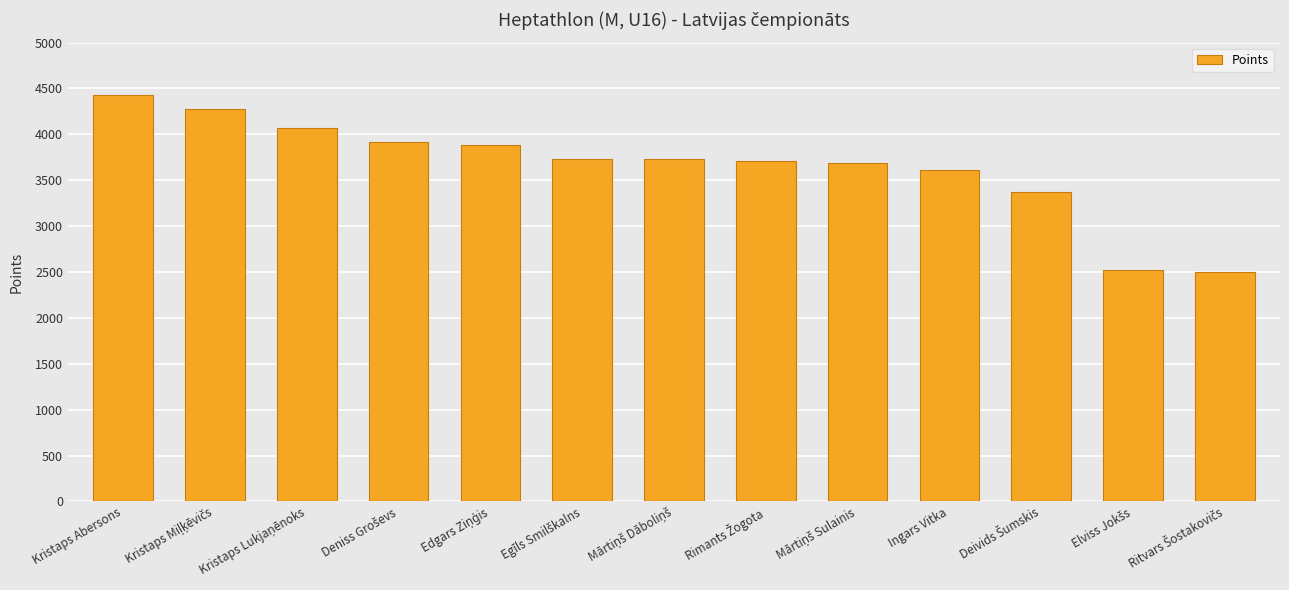

What is the sum of all values?

47435